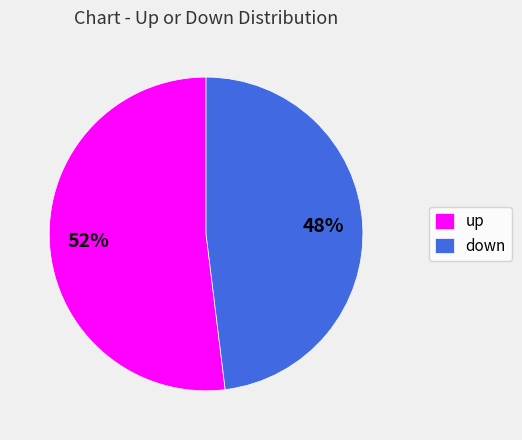

Is down the majority of the pie?

No